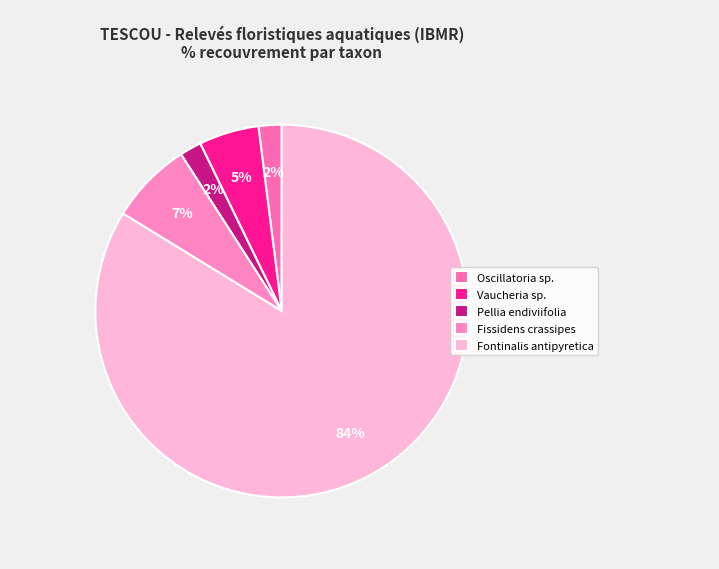

To the nearest percent, what is the difference between the largest and smallest slice percentages?

82%